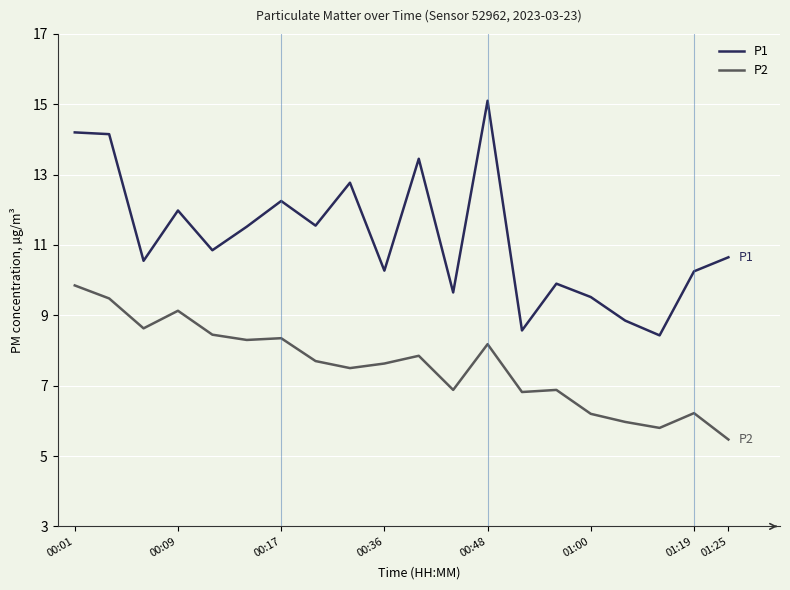

What is the difference between the maximum and minimum values in the P1 series?

6.7